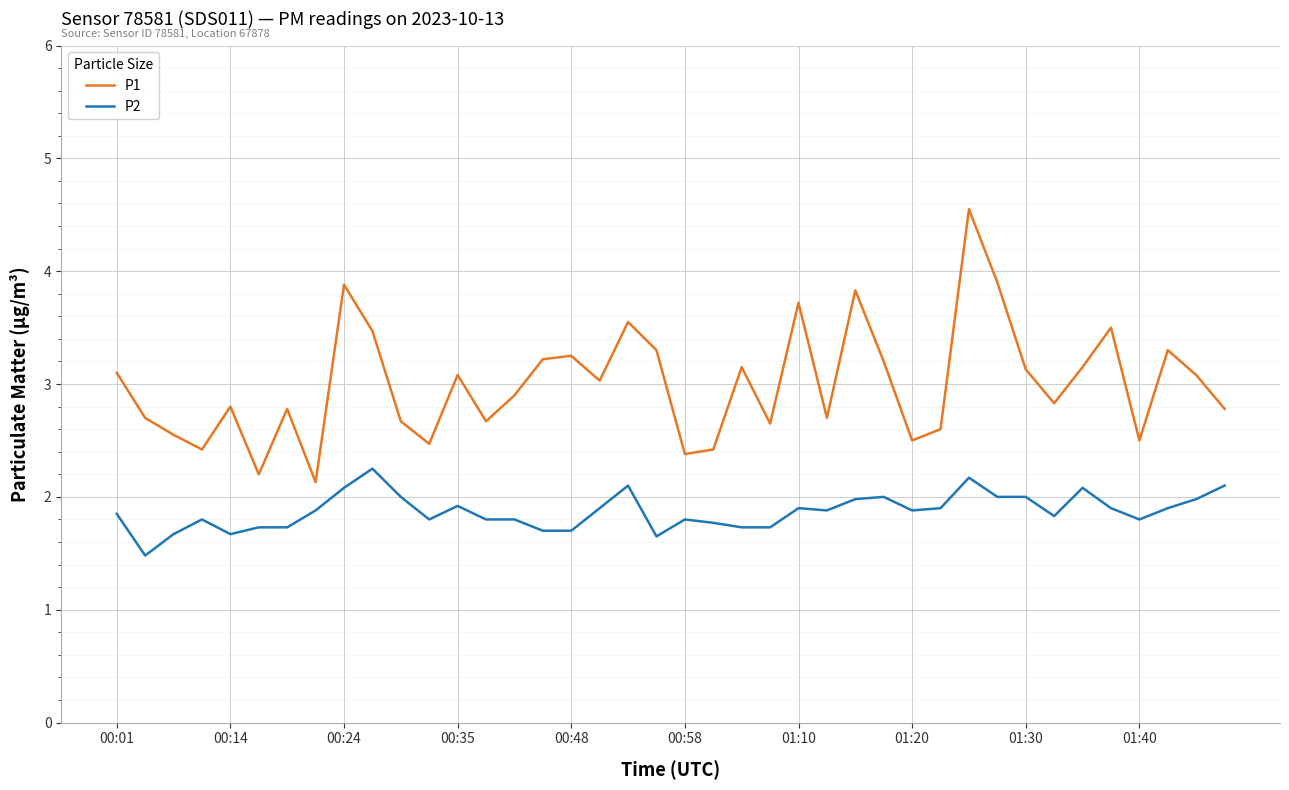

Which series has the largest range (max minus min)?

P1